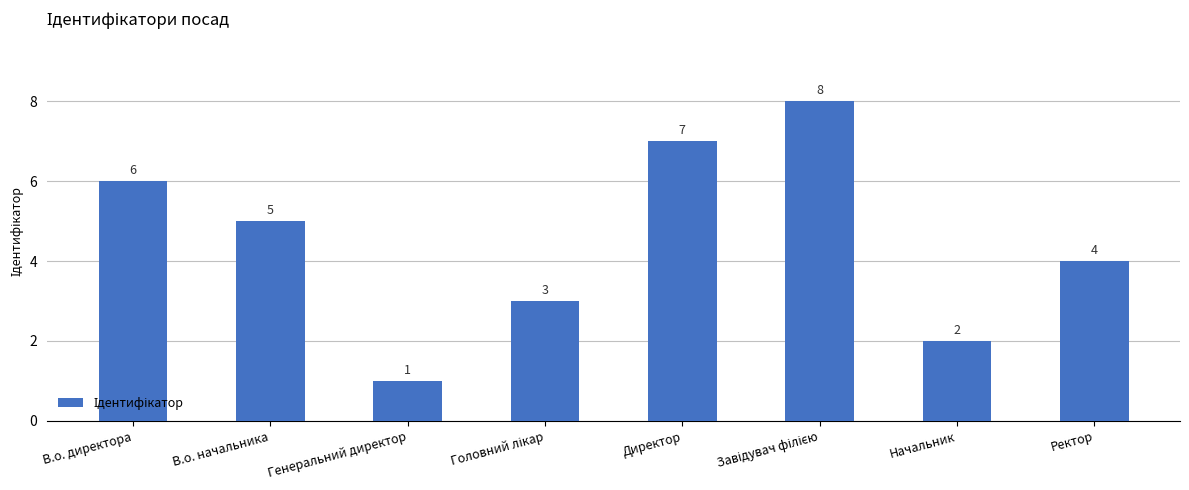

What position from the left is В.о. начальника?

2